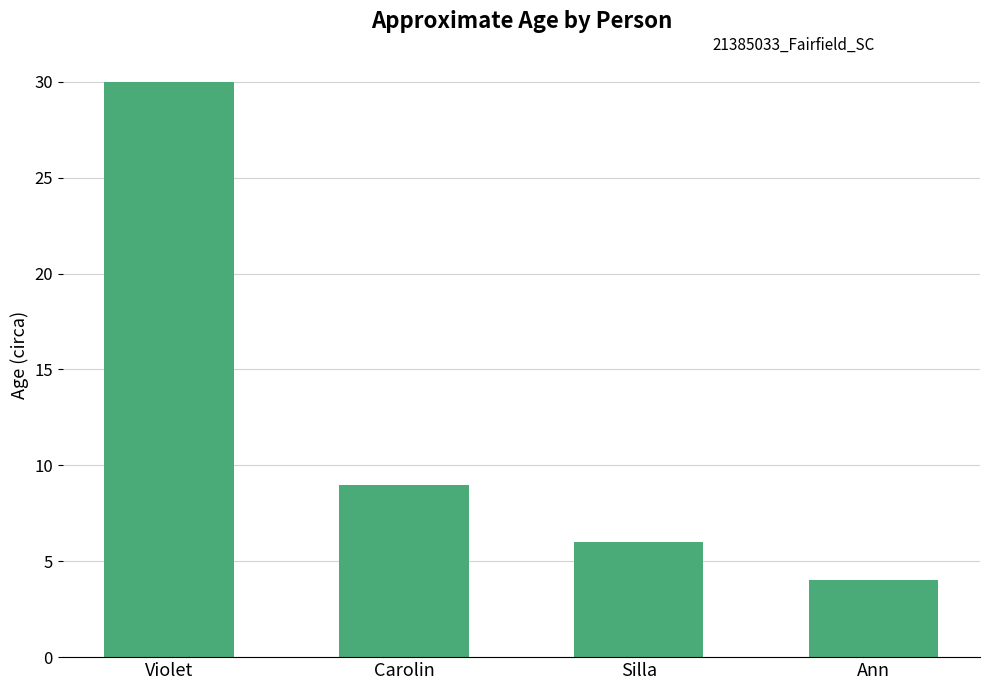

The chart shows a value of 16 at Carolin. True or false?

False